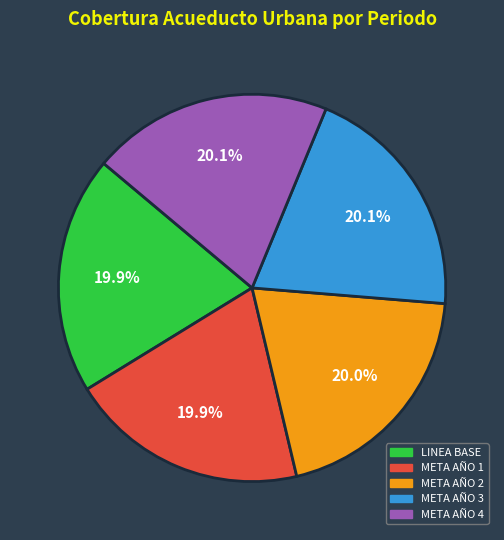

Does any single category account for the majority?

No